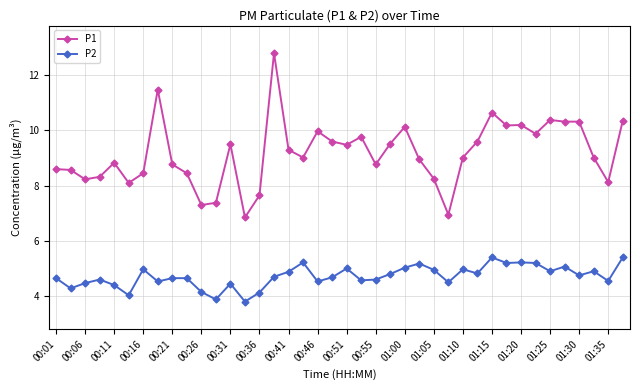

How many categories are shown in the chart?

40